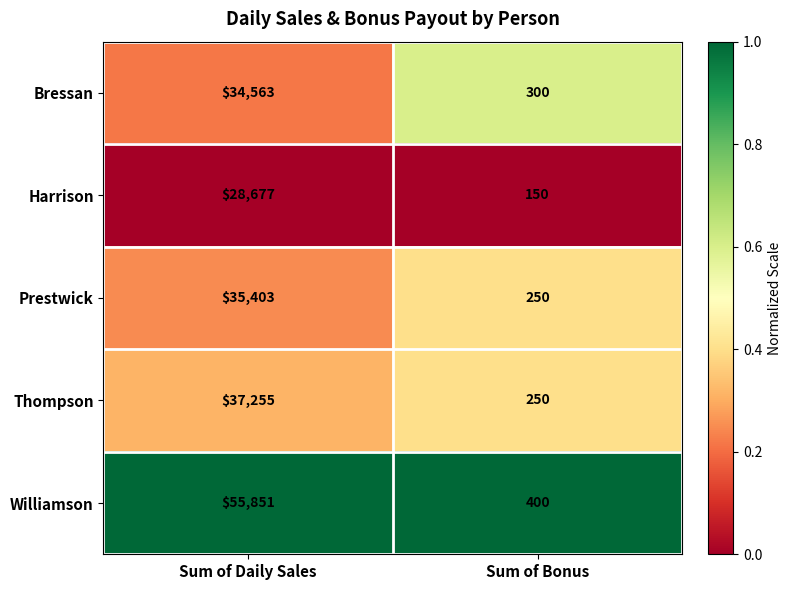

What is the total value across all series at Sum of Bonus?

1350